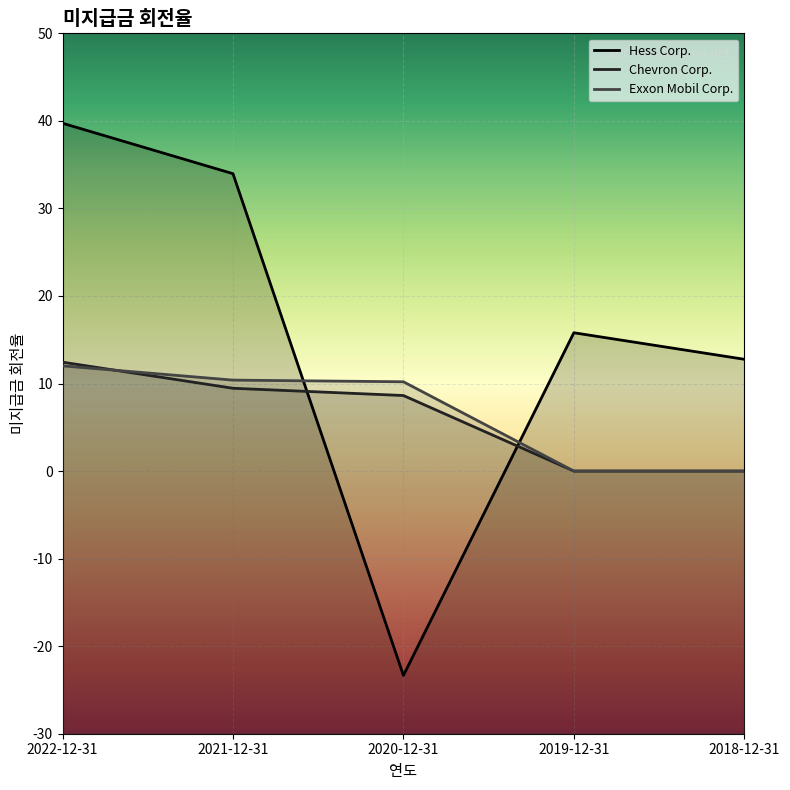

What is the value of the Hess Corp. point at the 5th from the left?

12.8